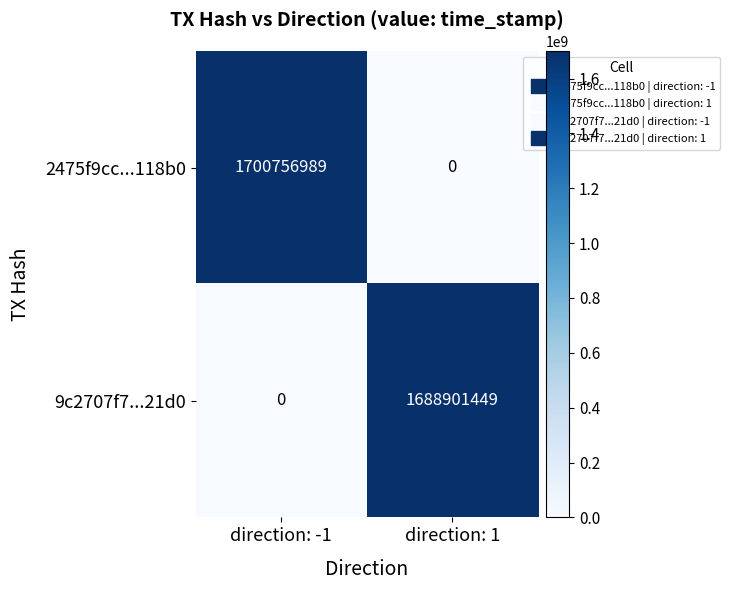

What is the maximum value shown in the chart?

1700756989